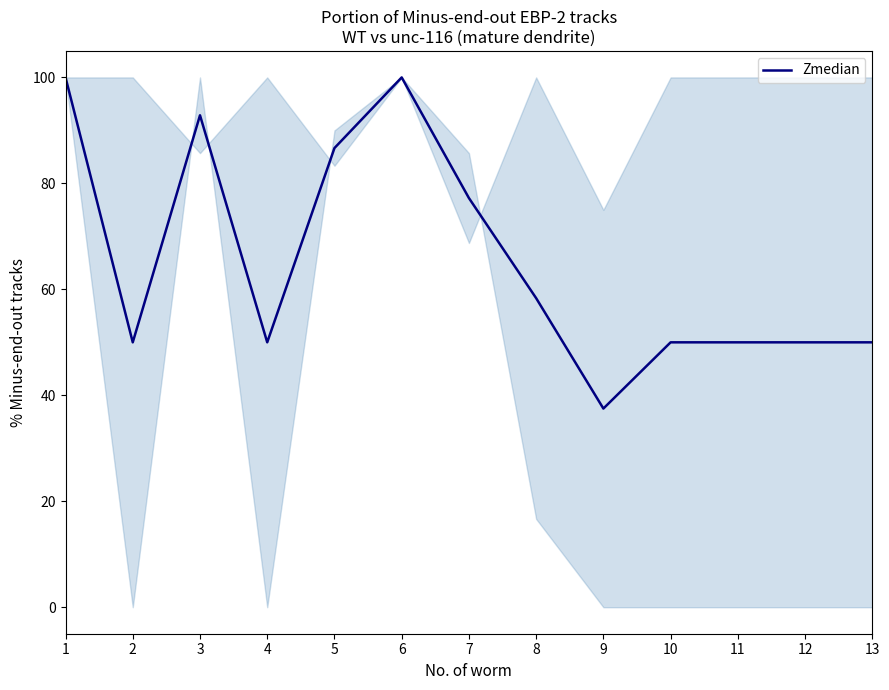

True or false: the data shows 162.5 at 3.

False